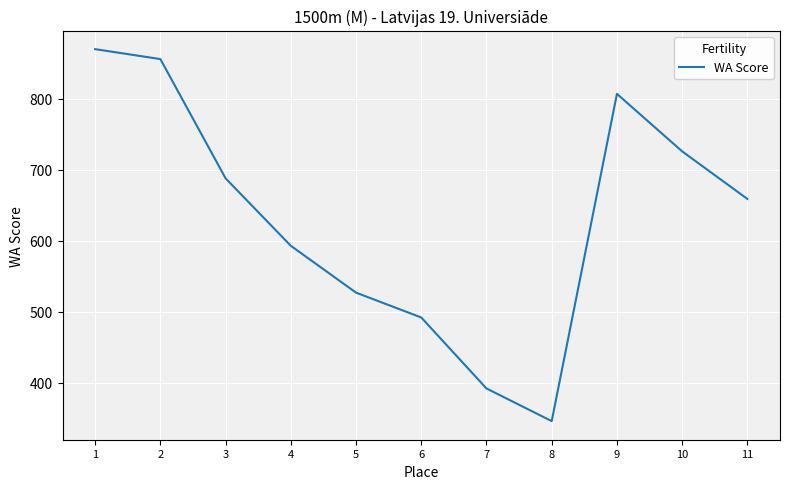

The chart shows a value of 726 at 10. True or false?

True